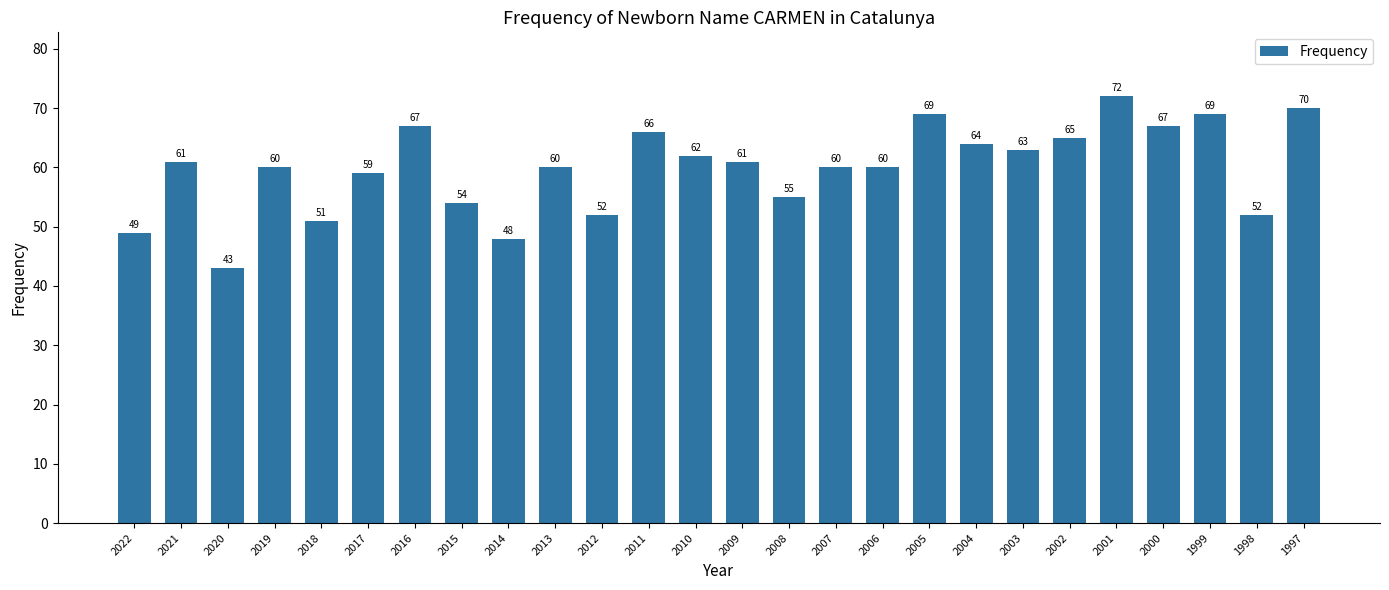

The value at 2019 is 28. True or false?

False